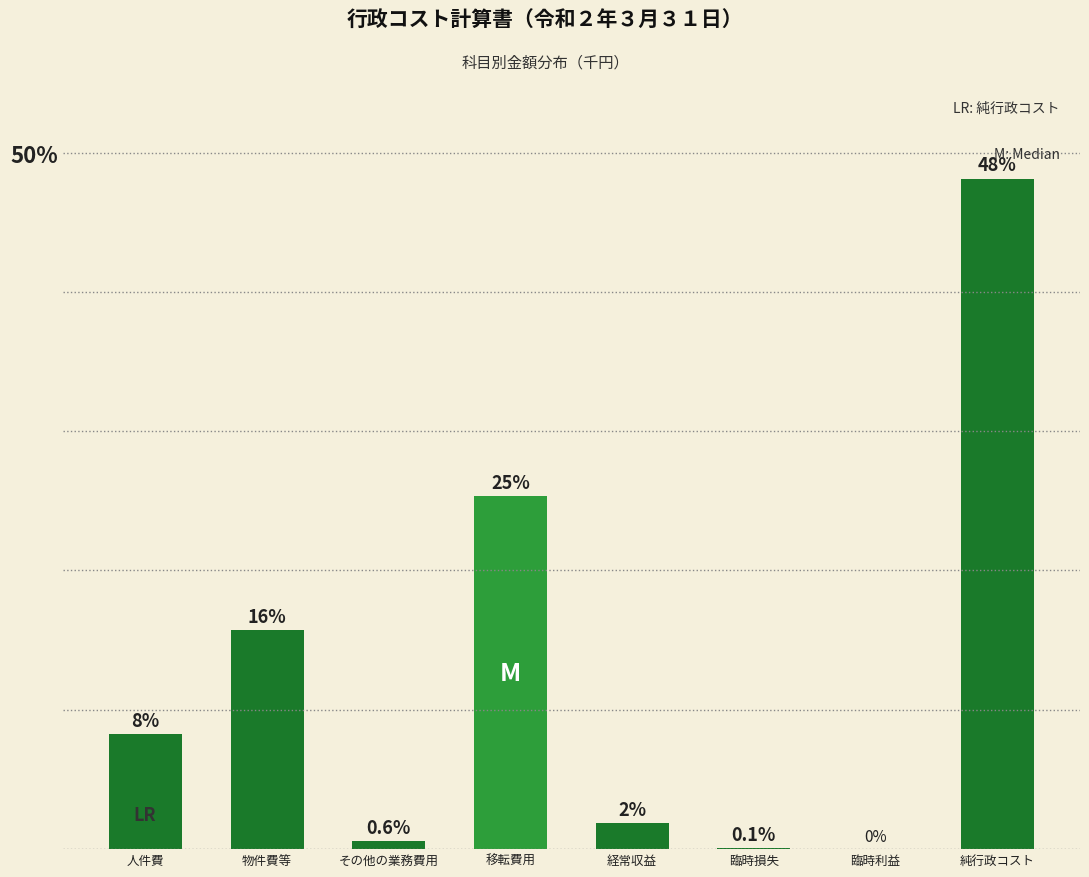

The value at 臨時利益 is 0.0. True or false?

True